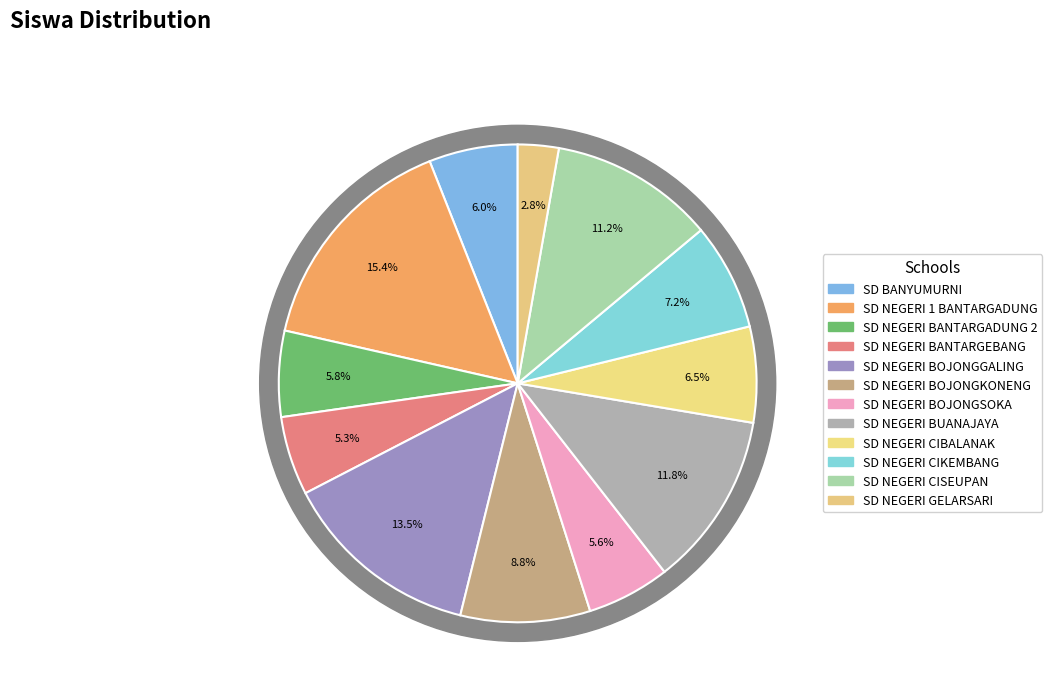

What is the smallest slice in the pie chart?

SD NEGERI GELARSARI